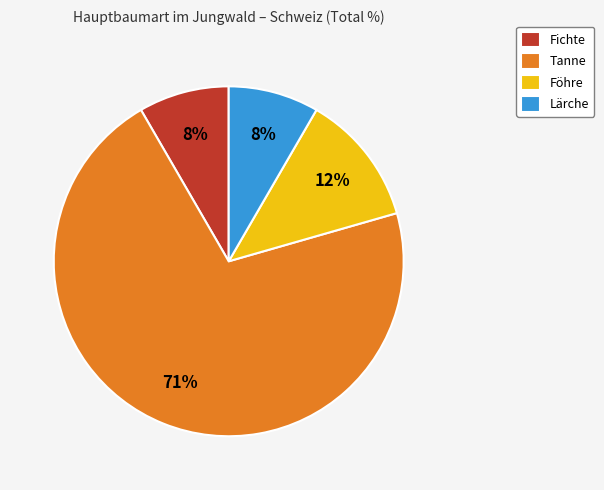

Is the sum of Tanne and Lärche greater than half?

Yes